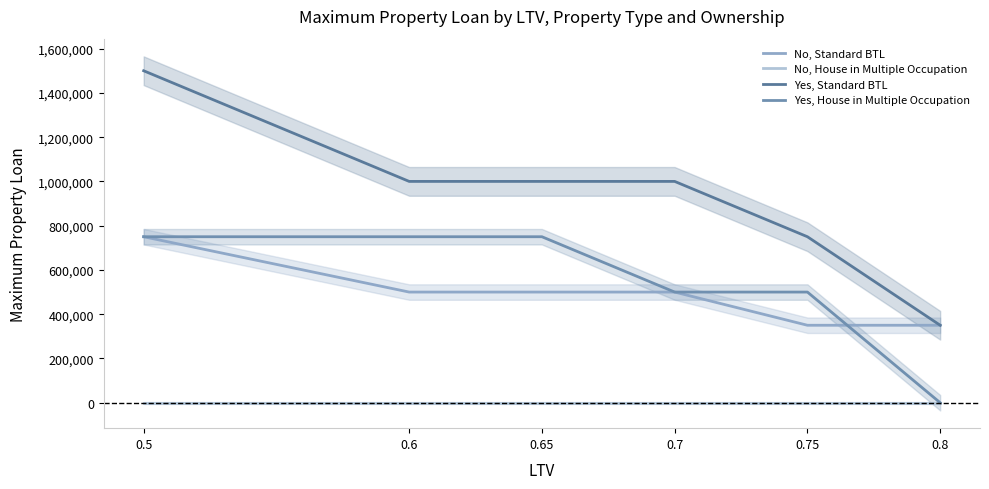

Which series has the widest spread of values?

Yes, Standard BTL